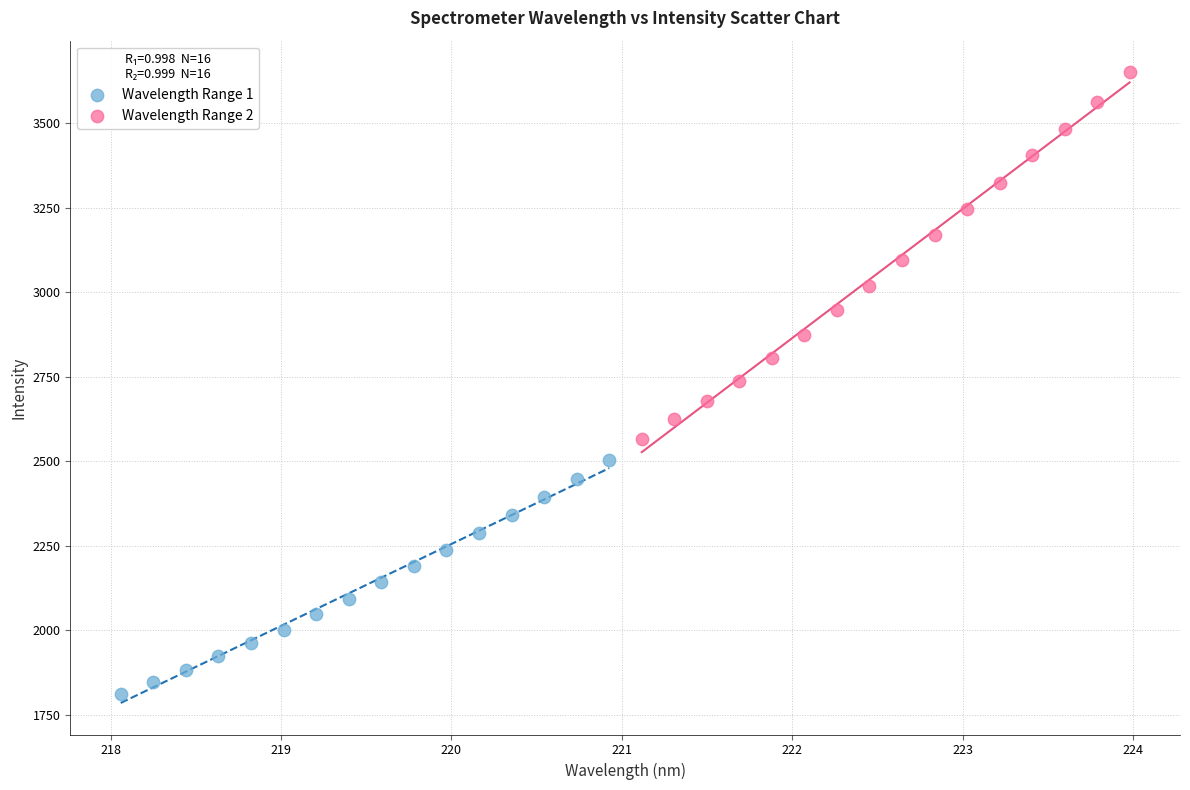

Which series has the largest Y range (max minus min)?

Wavelength Range 2